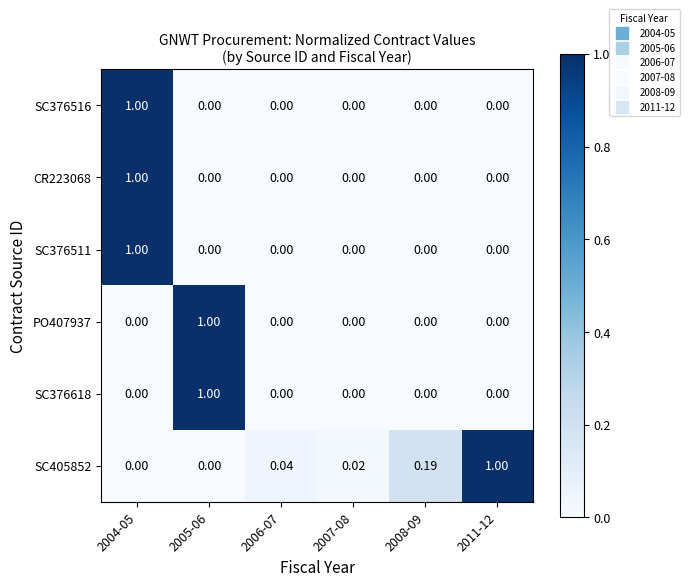

At which category is the sum across all series the highest?

2004-05